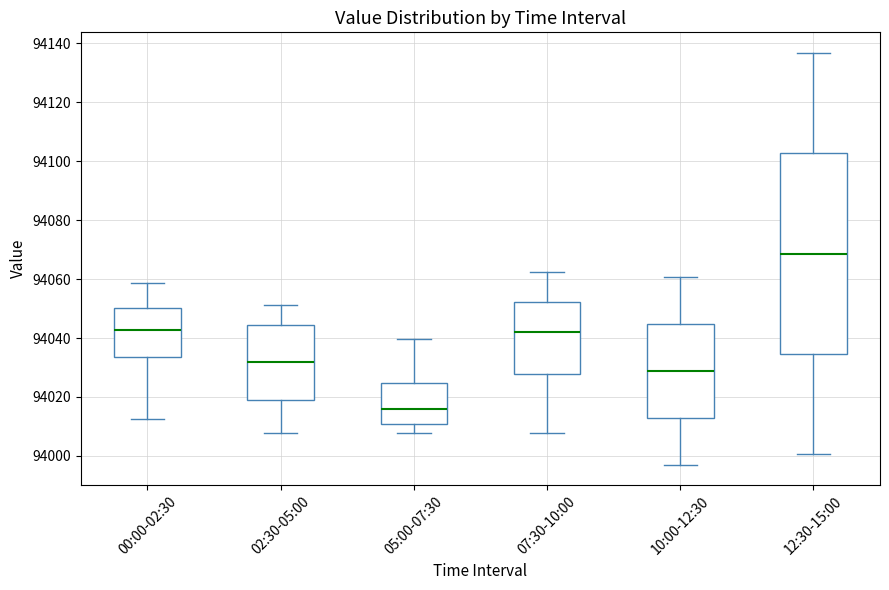

Which box is the tallest, from its lower edge to its upper edge?

12:30-15:00